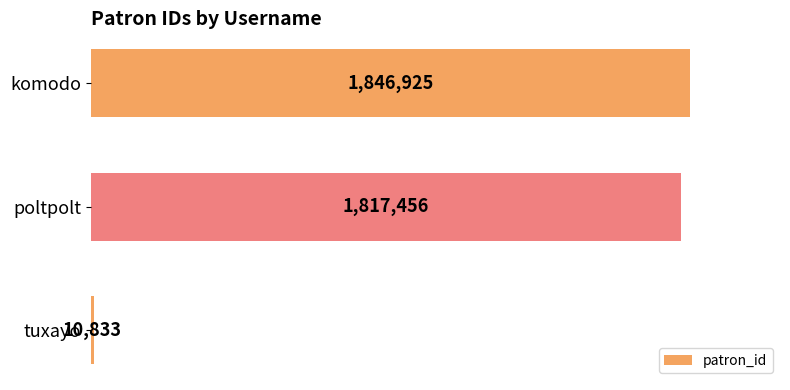

Does the chart contain any negative values?

No